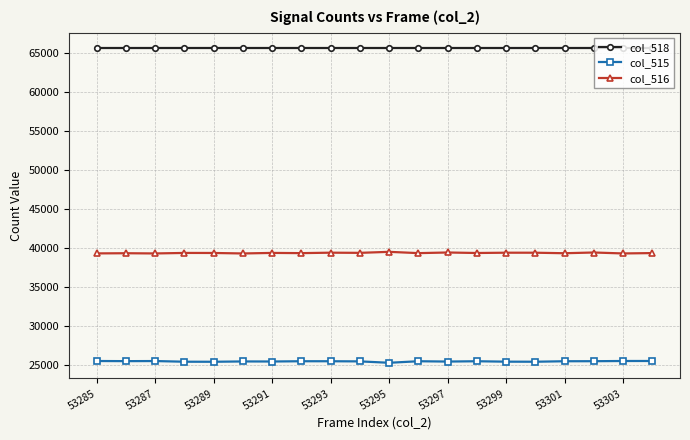

What is the minimum value shown in the chart?

25265